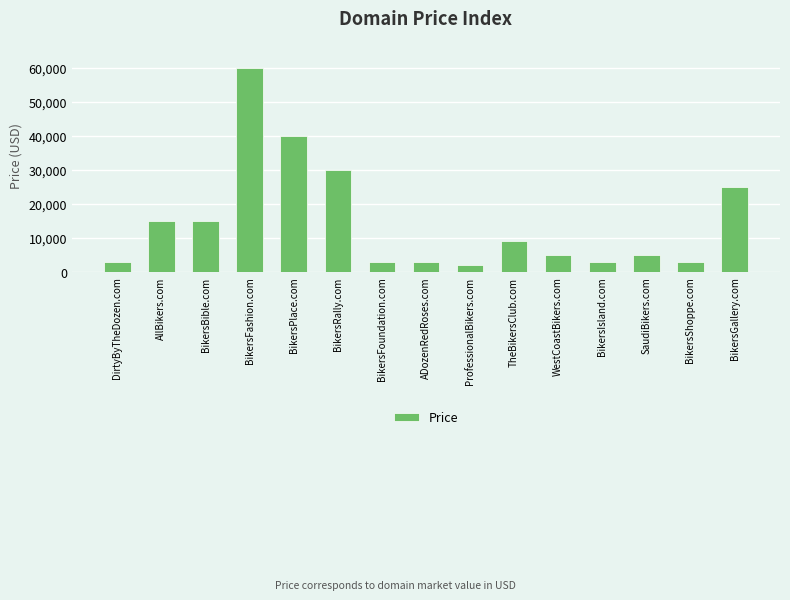

How many distinct data groups are displayed?

1